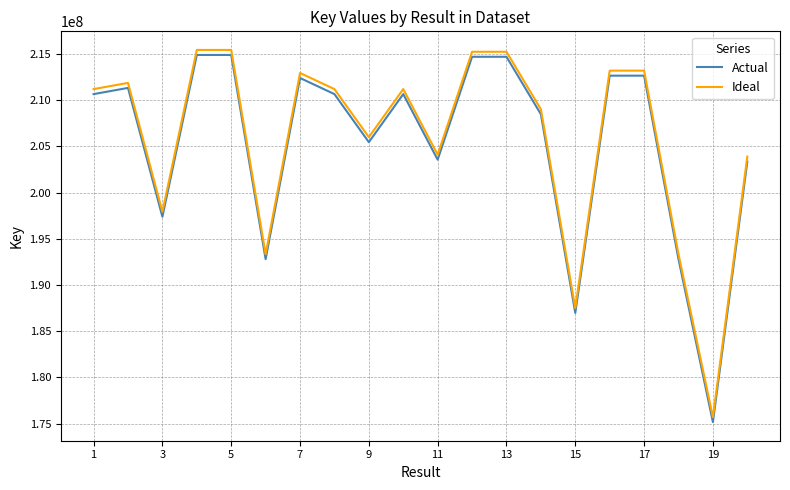

Which series has the largest range (max minus min)?

Ideal